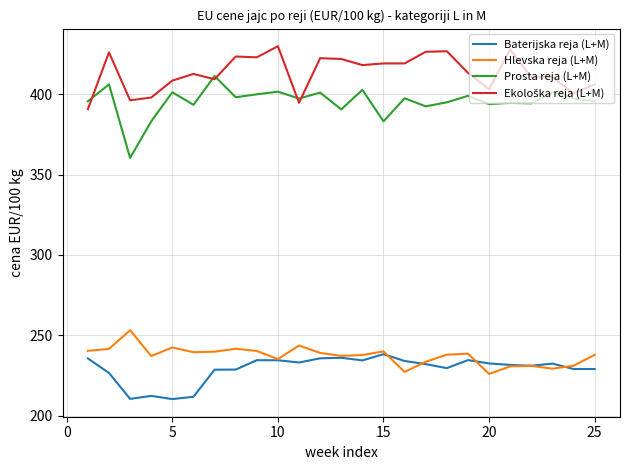

What is the lowest value of the Baterijska reja (L+M) series?

210.4